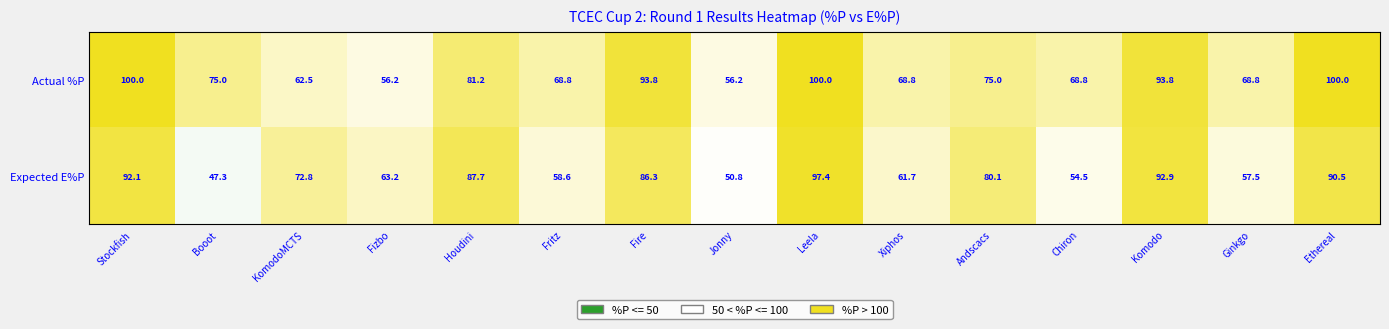

Reading left to right, extract all data points from this chart.

Actual %P: 100.0	75.0	62.5	56.2	81.2	68.8	93.8	56.2	100.0	68.8	75.0	68.8	93.8	68.8	100.0
Expected E%P: 92.1	47.3	72.8	63.2	87.7	58.6	86.3	50.8	97.4	61.7	80.1	54.5	92.9	57.5	90.5